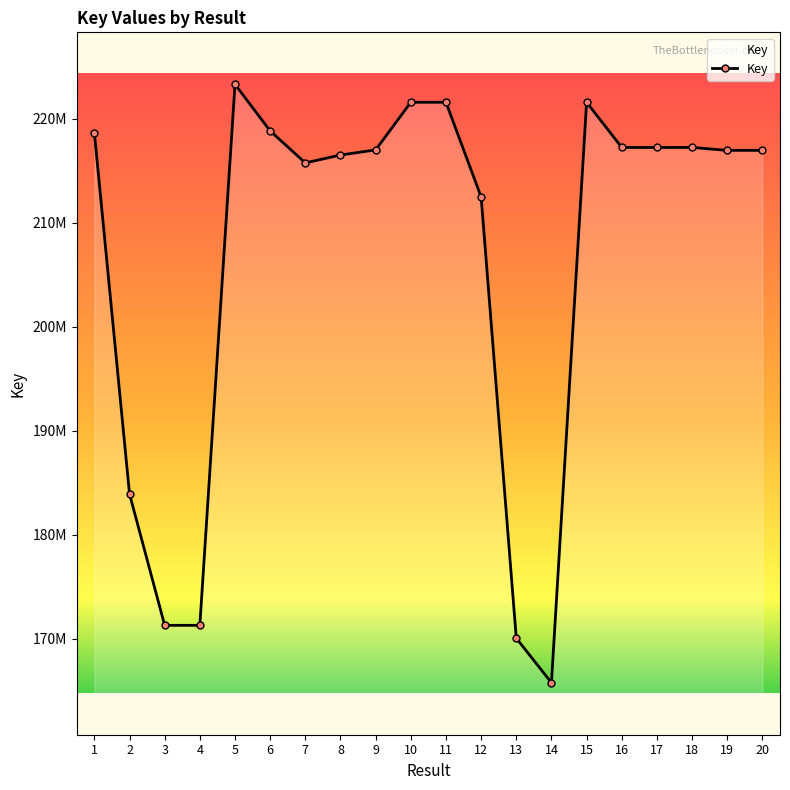

Rank the categories by value from lowest to highest.

14, 13, 4, 3, 2, 12, 7, 8, 19, 20, 9, 17, 16, 18, 1, 6, 15, 11, 10, 5